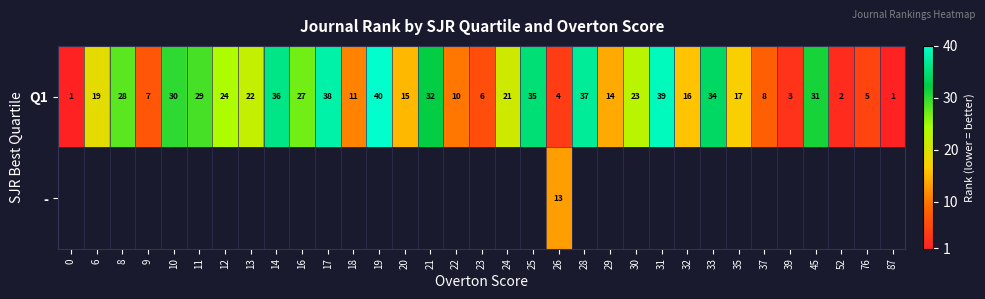

At which category is the sum across all series the highest?

26